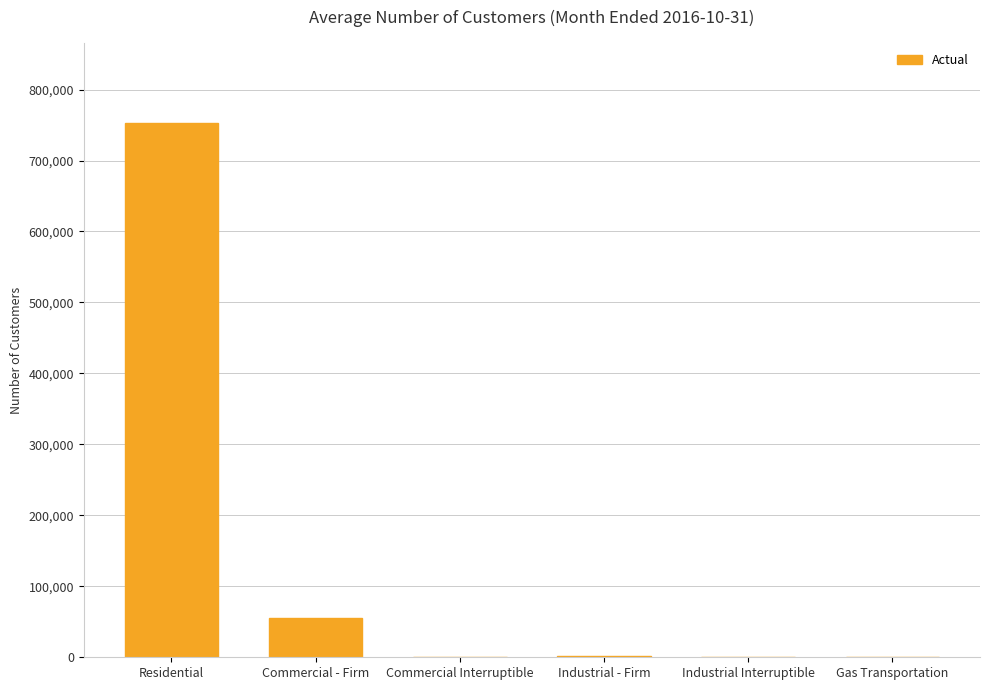

Does the chart contain stacked bars?

No